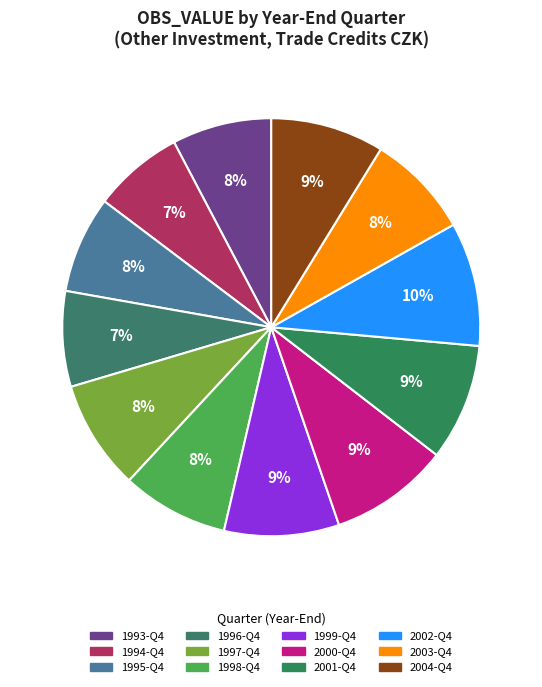

What is the largest slice in the pie chart?

2002-Q4